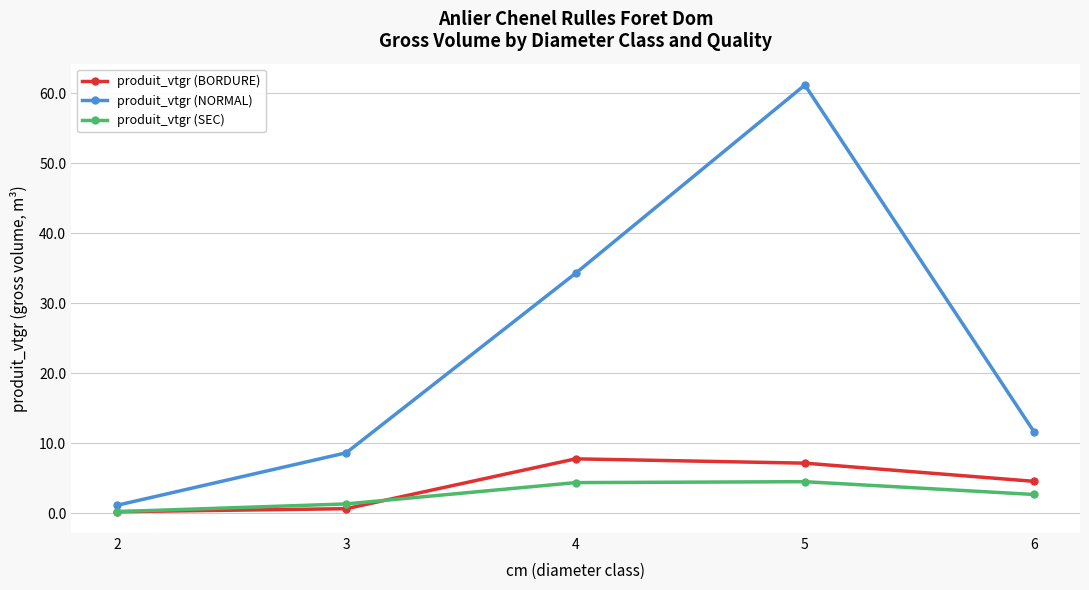

Is the value of produit_vtgr (SEC) at 3 greater than the value of produit_vtgr (BORDURE) at 4?

No